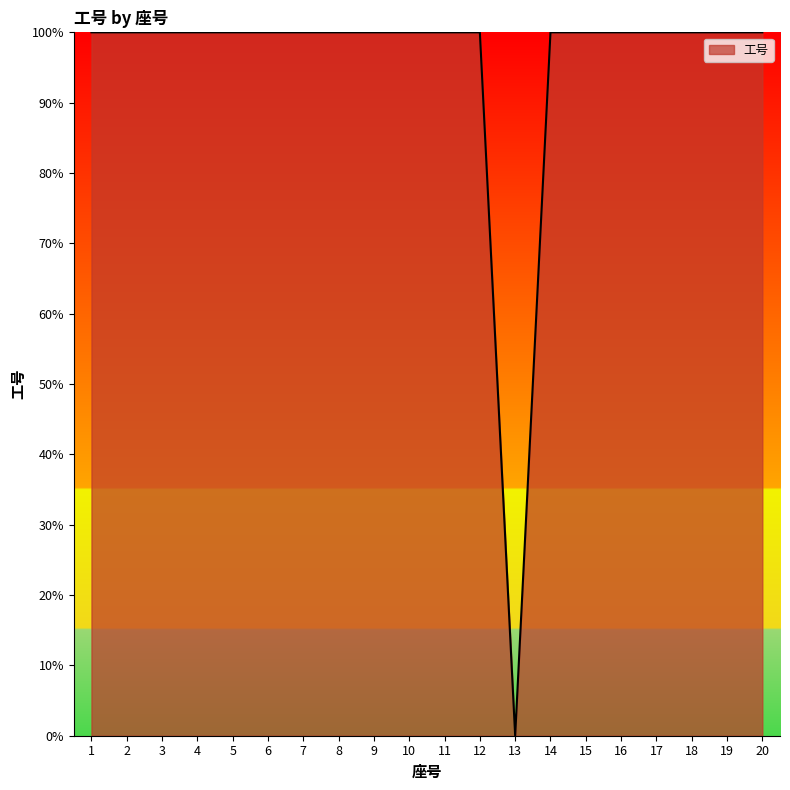

Reading left to right, list all the values displayed in this chart.

100.0	100.0	100.0	100.0	100.0	100.0	100.0	100.0	100.0	100.0	100.0	100.0	0.0	100.0	100.0	100.0	100.0	100.0	100.0	100.0